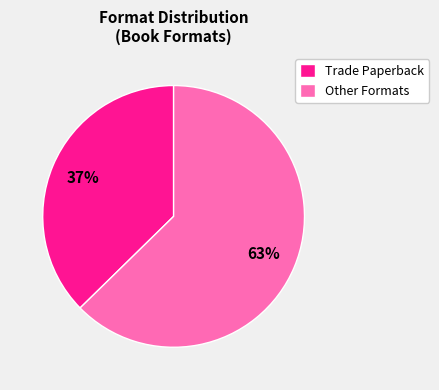

Which has a higher value, Other Formats or Trade Paperback?

Other Formats